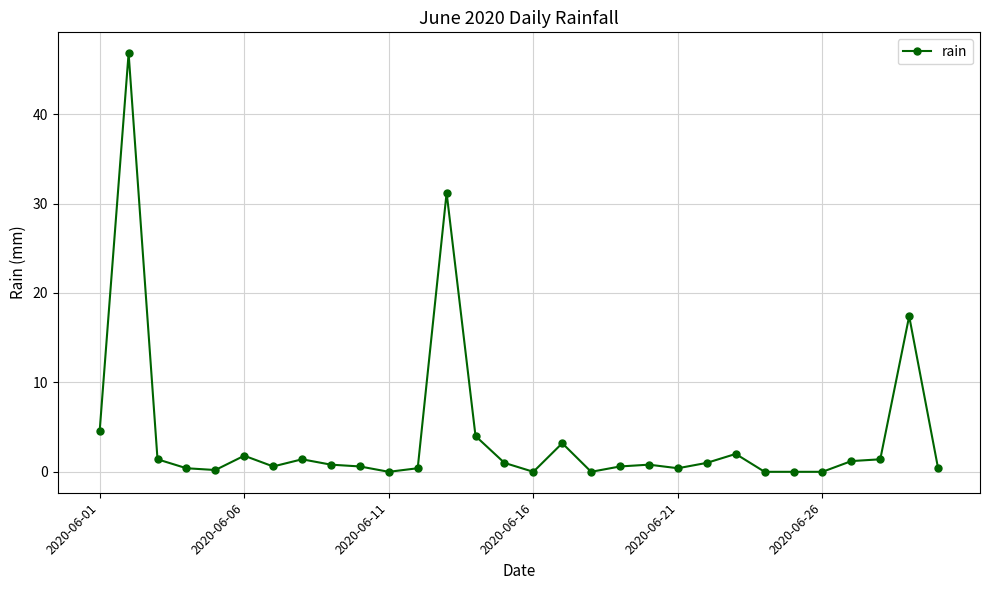

Count the number of categories in the chart.

30